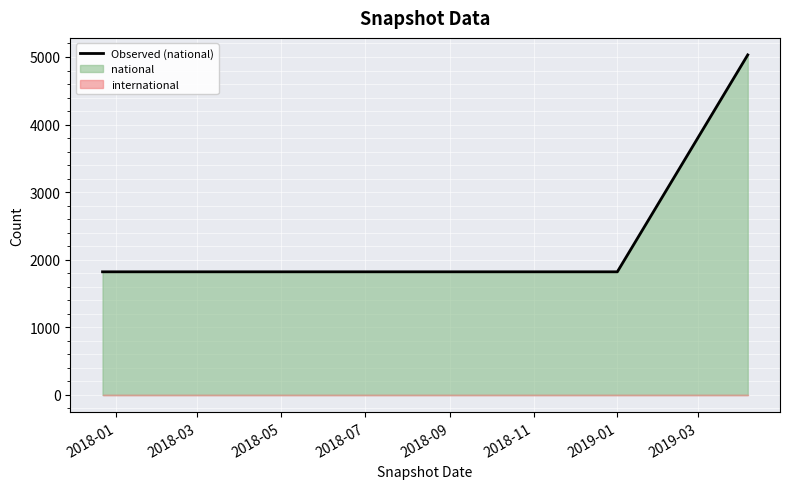

What is the highest value of the Observed (national) series?

5031